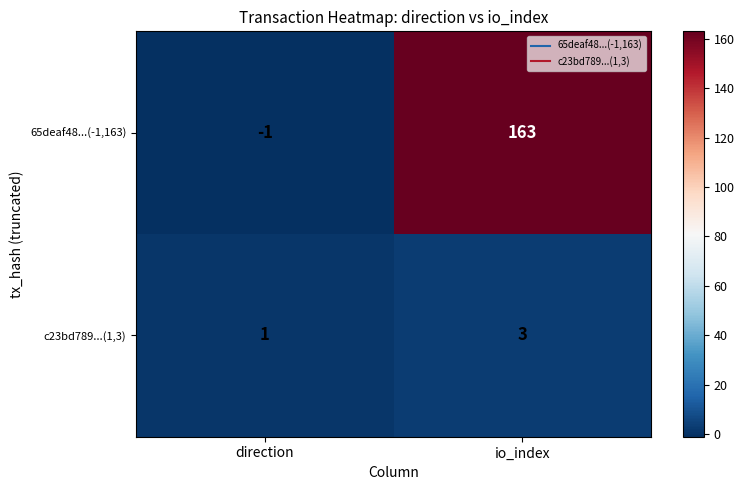

At which label does 65deaf48...(-1,163) reach its peak?

io_index